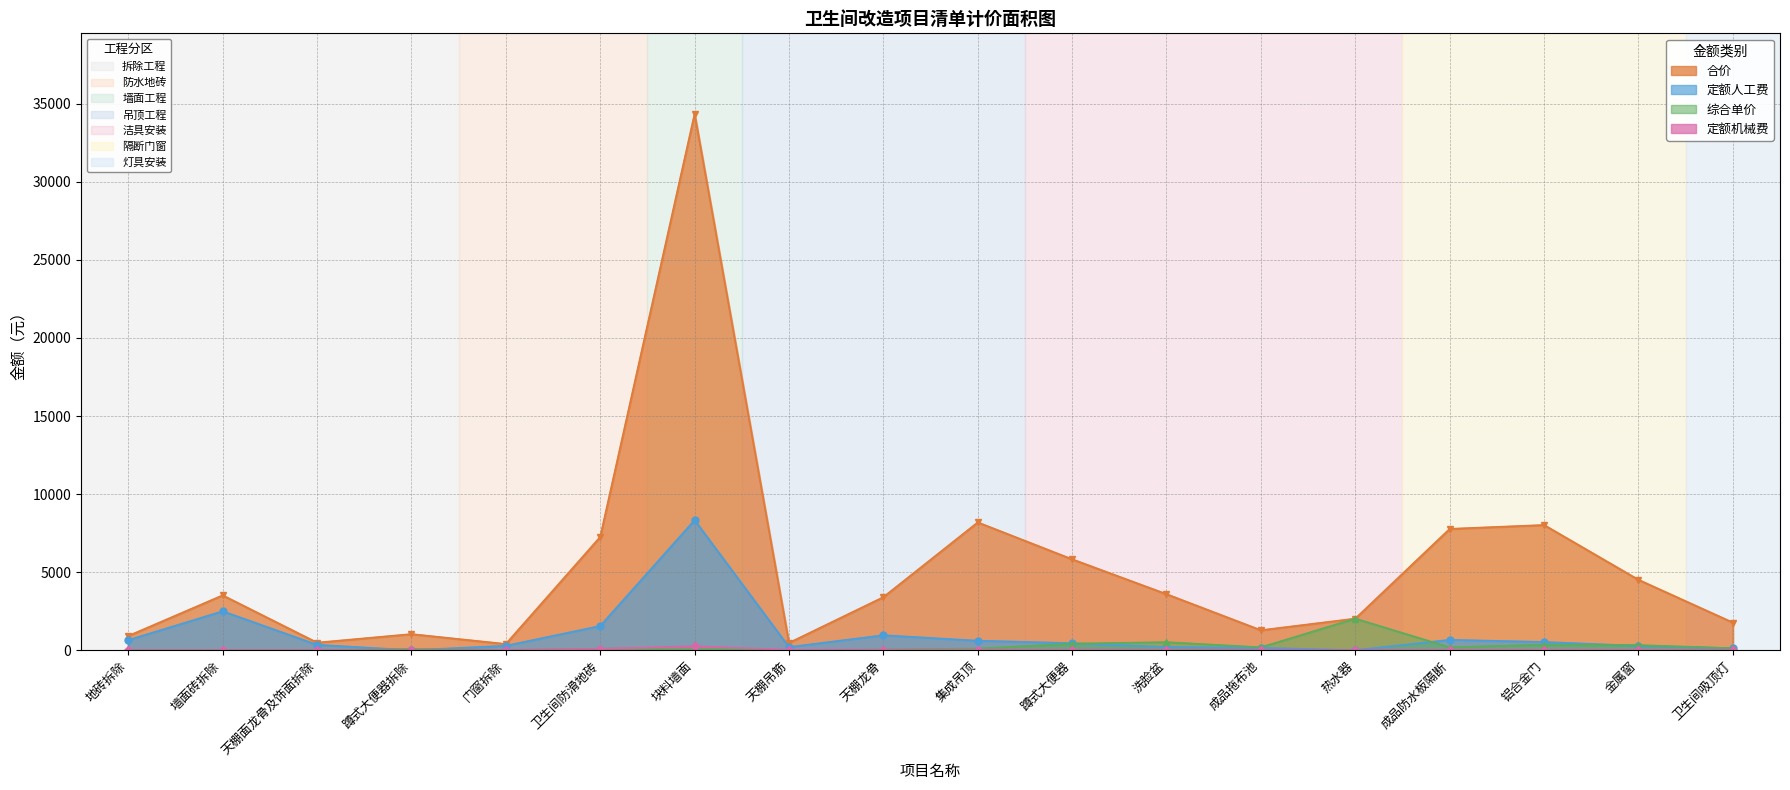

List the series in order of their peak value, highest first.

合价, 定额人工费, 综合单价, 定额机械费